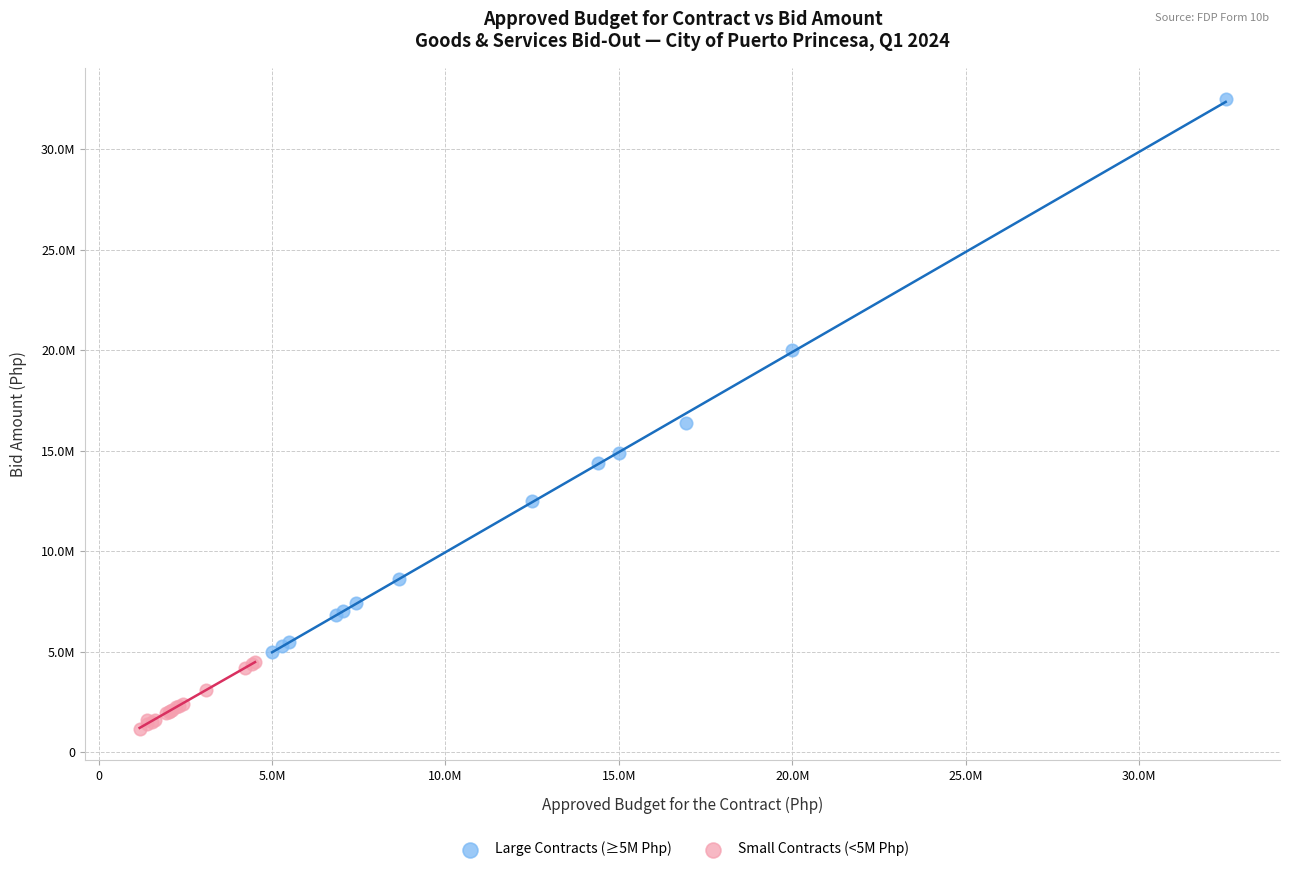

Which series has the widest spread of Y values?

Large Contracts (≥5M Php)